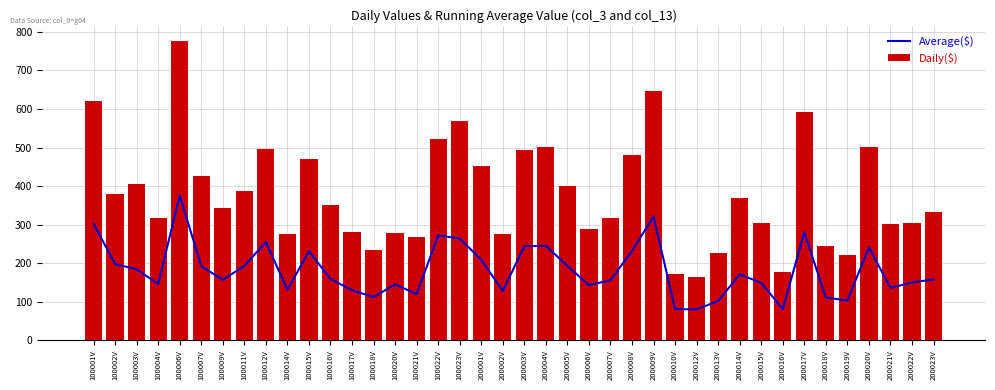

What is the difference between the Daily($) values at 100004V and 200013V?

92